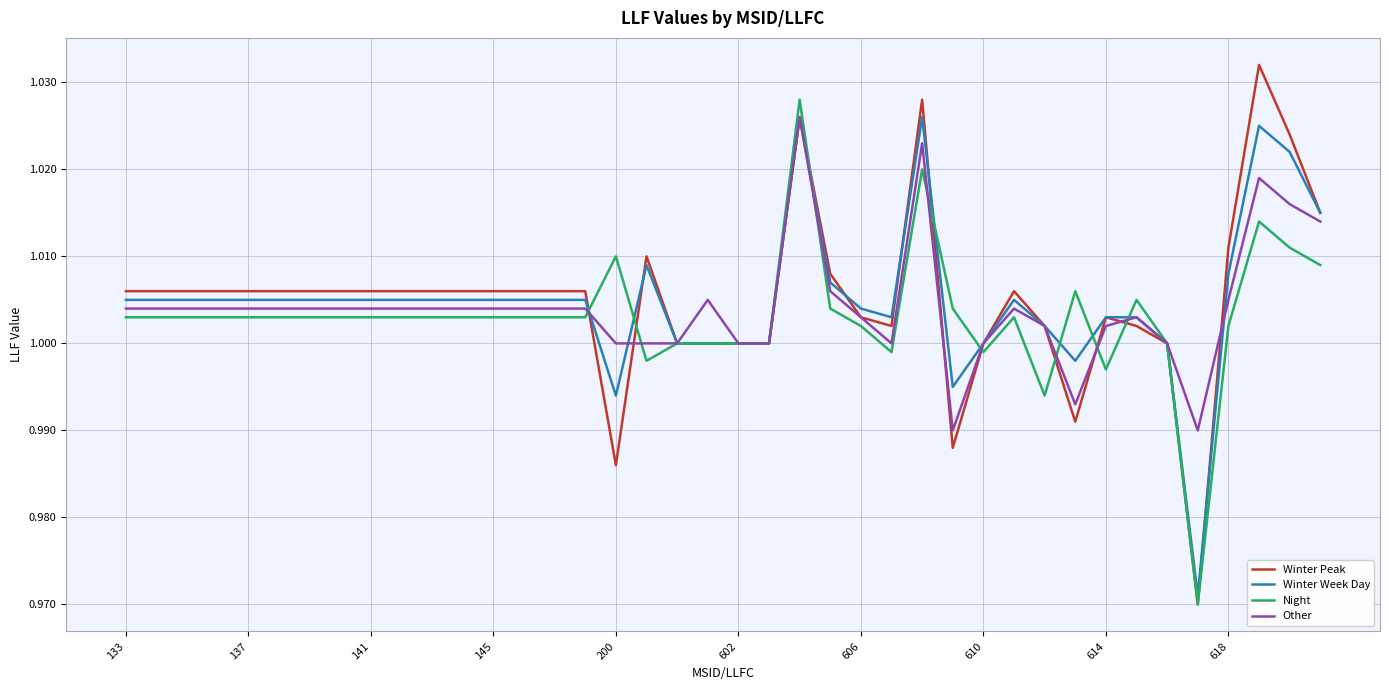

Which series has the widest spread of values?

Winter Peak